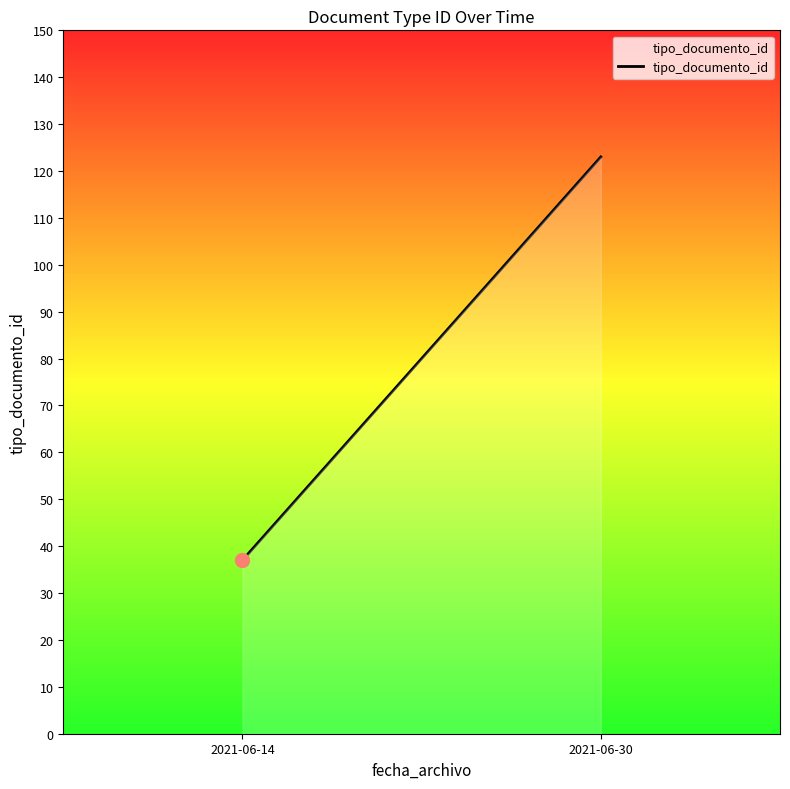

What is the difference between the maximum and minimum values?

86